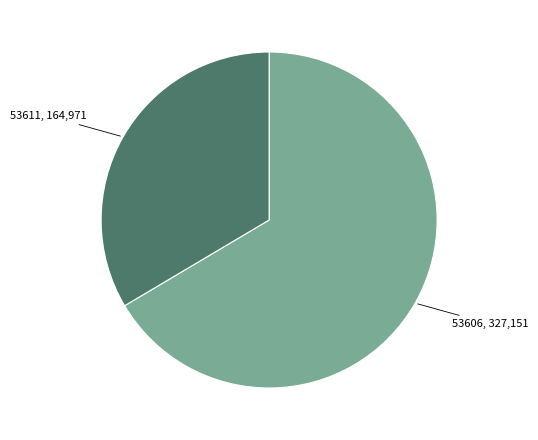

Is there a majority slice in this chart?

Yes